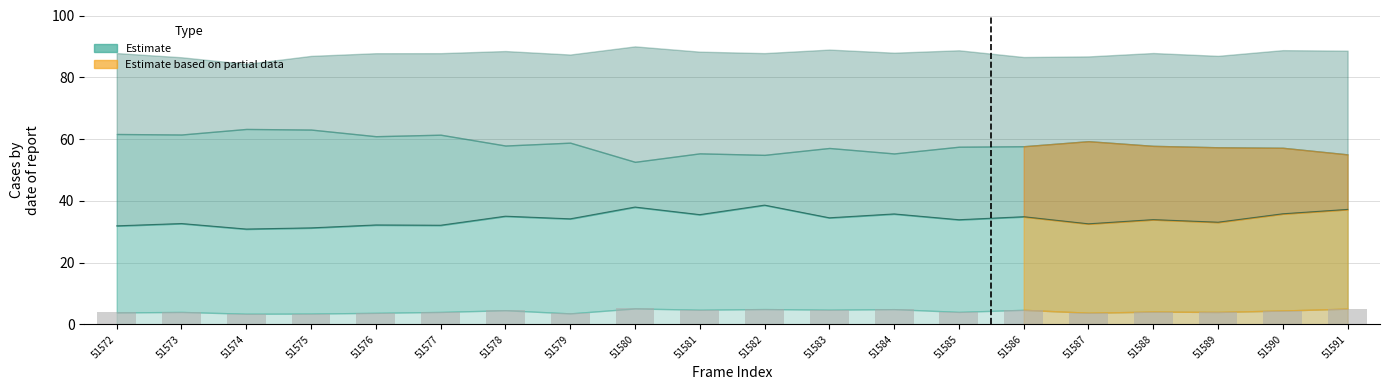

How many values in the mid line series are below 34?

10